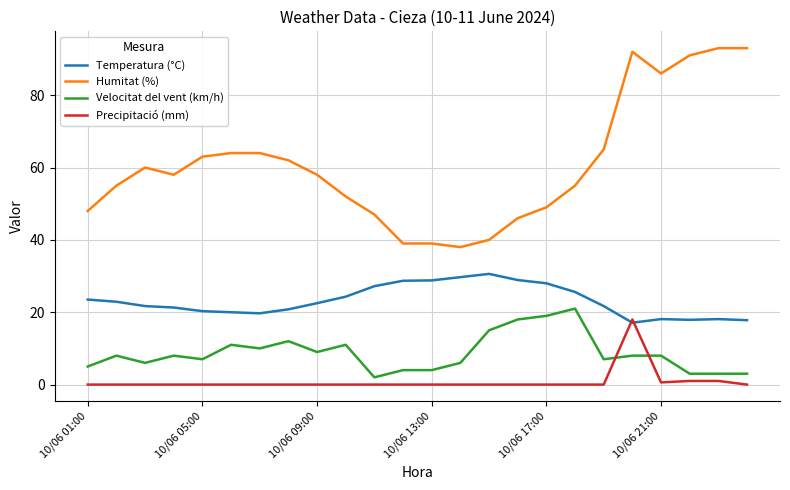

True or false: Temperatura (°C) and Velocitat del vent (km/h) intersect in this chart.

False